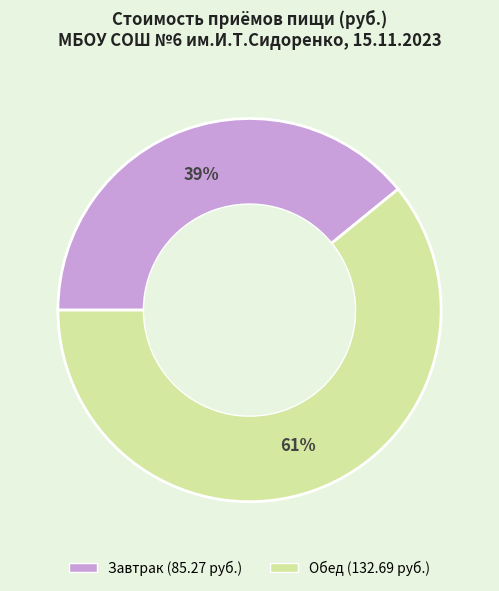

What percentage is the Завтрак slice, to the nearest percent?

39%